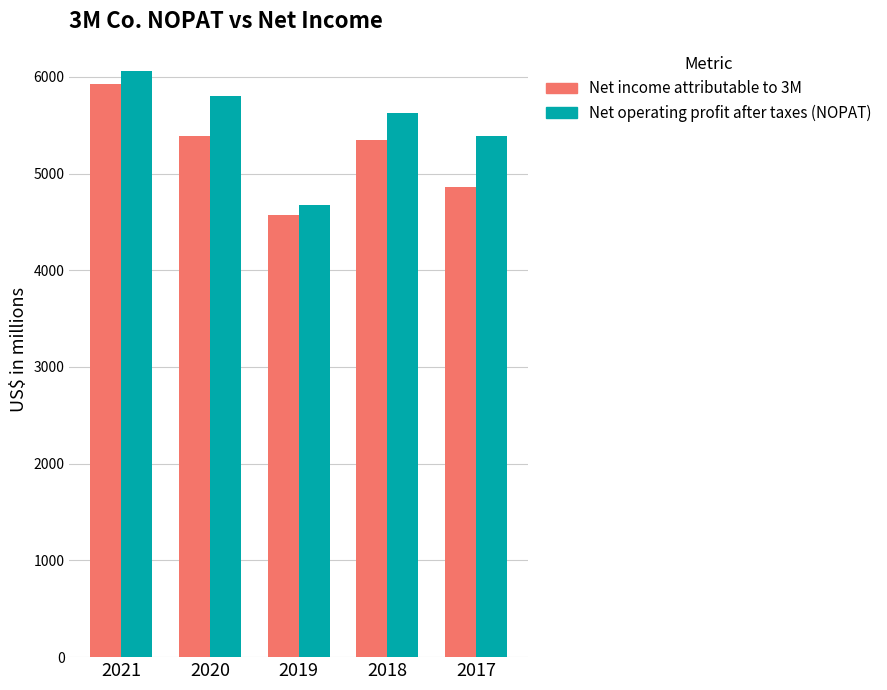

What value does the Net operating profit after taxes (NOPAT) series have at 2021, to the nearest 50?

6050